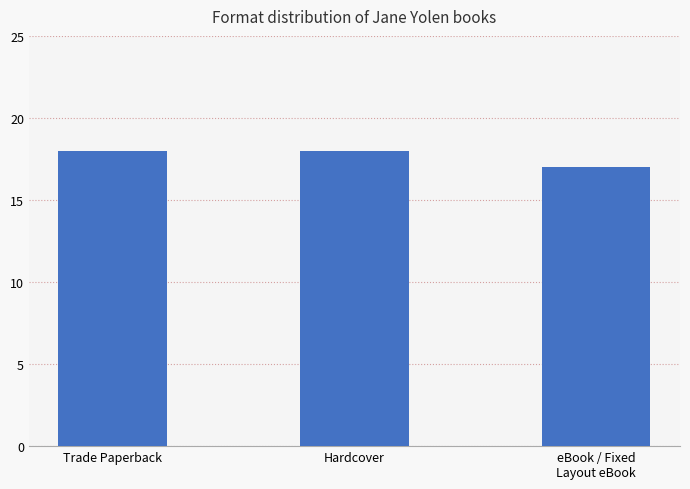

What is the average value?

18